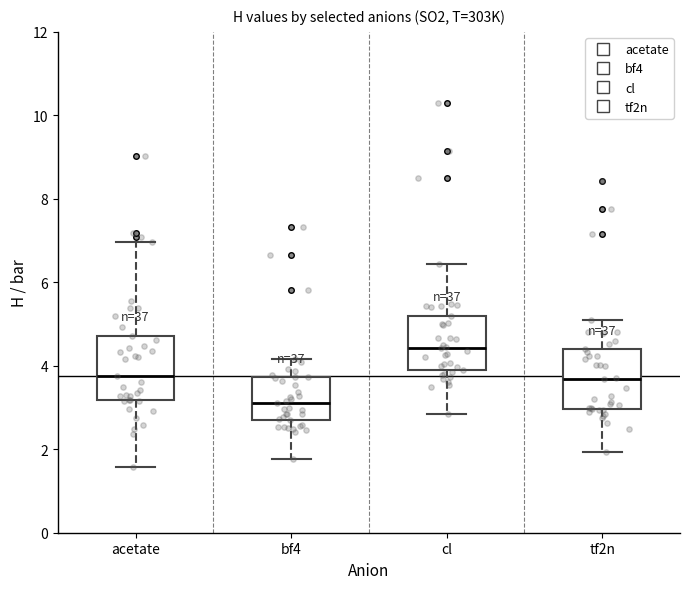

Which box has the lowest median line?

bf4